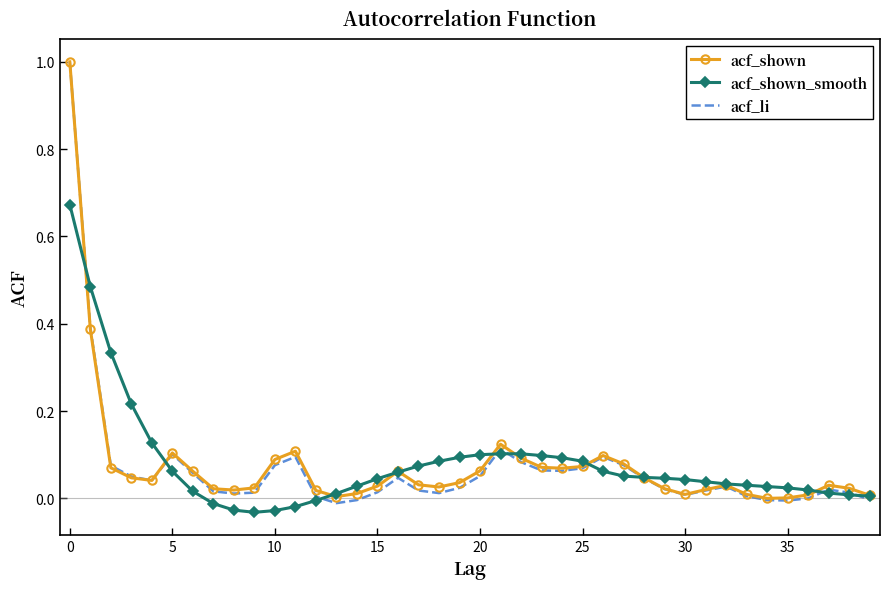

What are all the series names shown in the legend?

acf_shown, acf_shown_smooth, acf_li